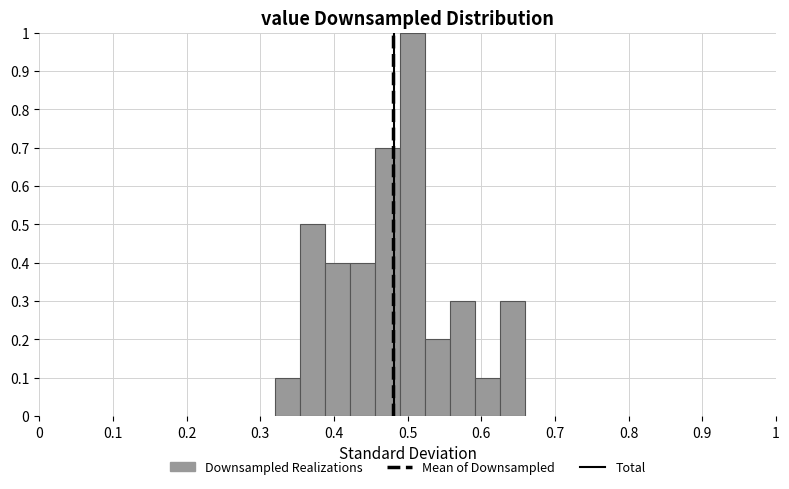

Around what value on the x-axis is the tallest bar? Give the approximate position of its centre, as read against the axis.

0.51